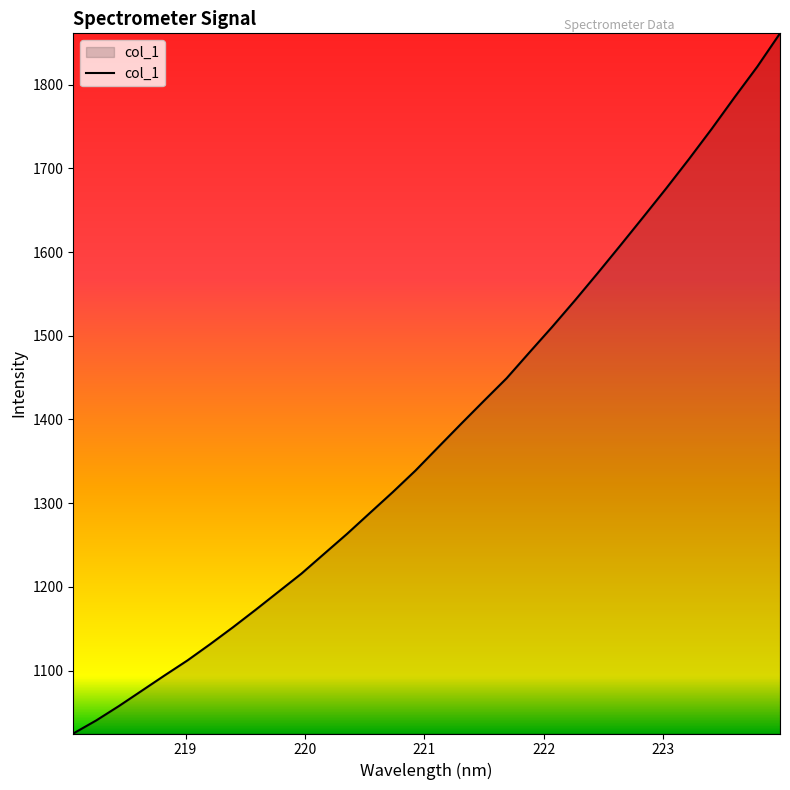

What is the smallest value displayed?

1024.9